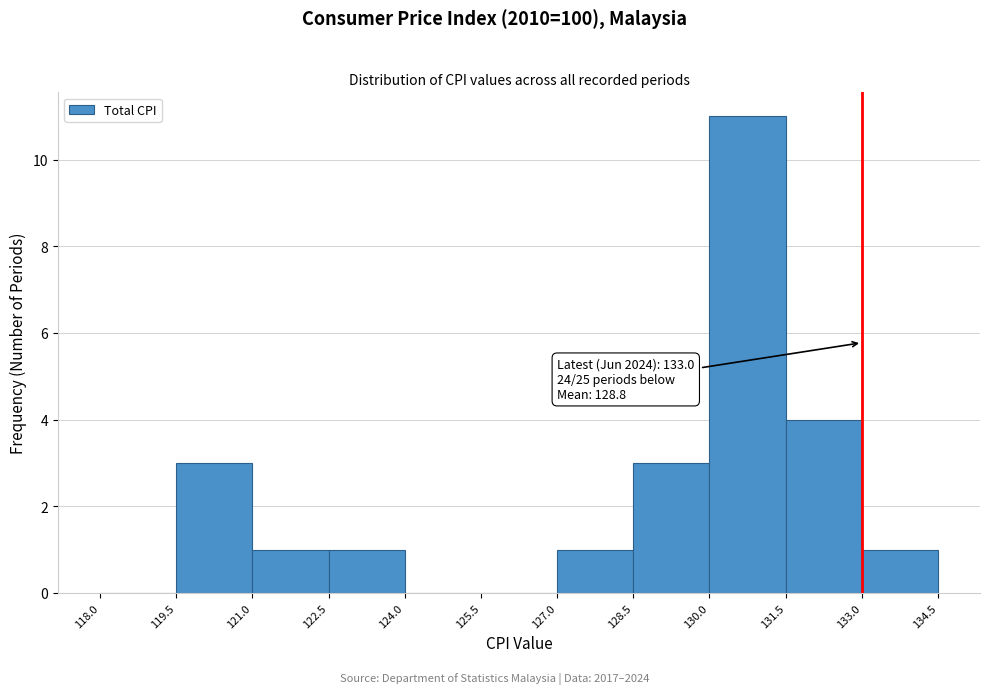

Which range on the x-axis has the tallest bar?

130.0 to 131.5